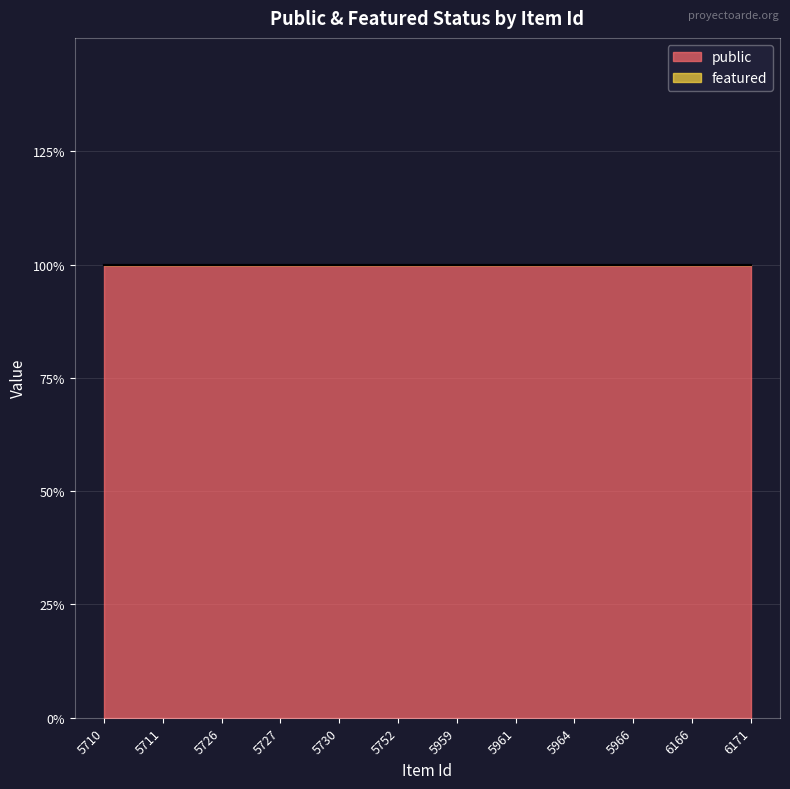

How many lines are shown in the chart?

2